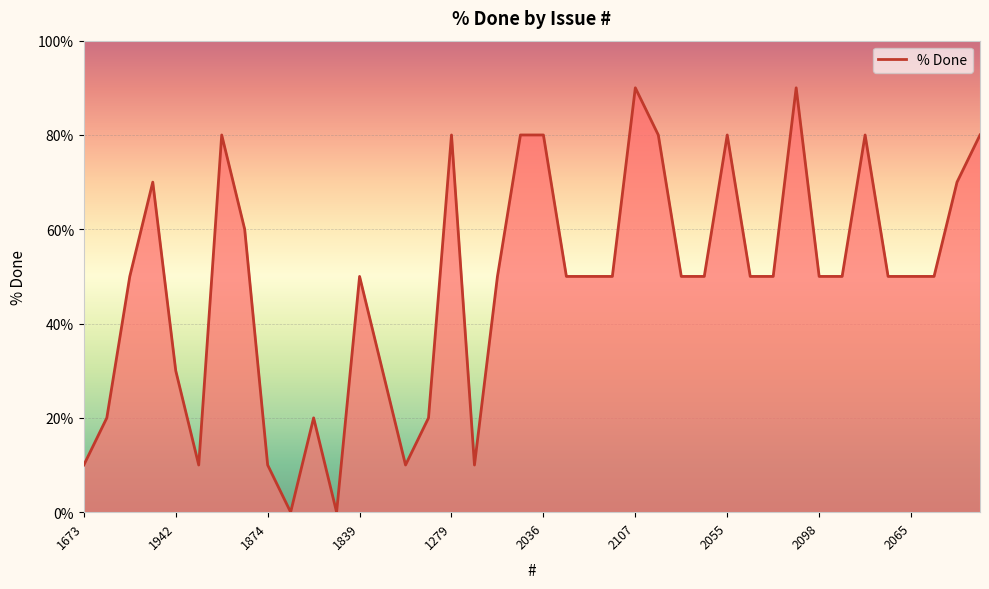

What is the difference between the maximum and minimum values?

90